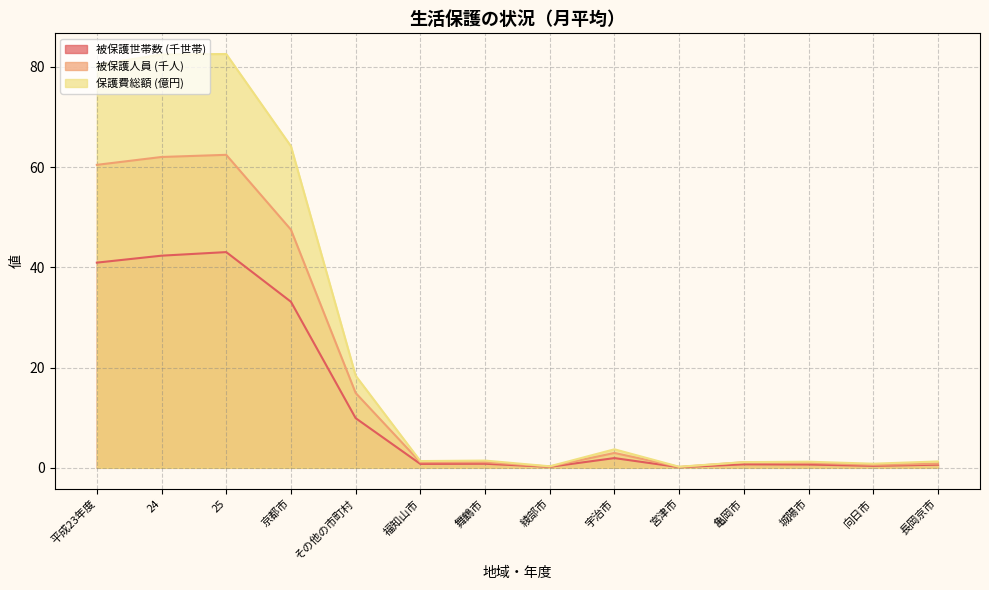

Where does the 保護費総額(千円) series first go above 1?

平成23年度